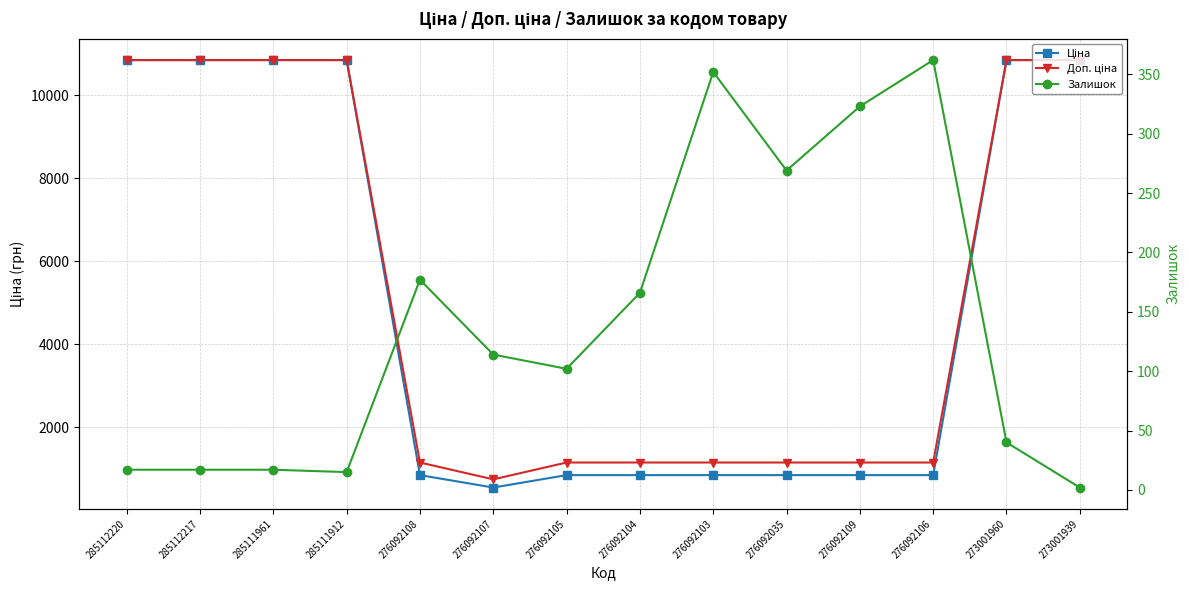

Reading left to right, transcribe all the data shown in this chart.

Ціна: 10840.1	10840.1	10840.1	10840.1	854.0	555.1	854.0	854.0	854.0	854.0	854.0	854.0	10840.1	10840.1
Доп. ціна: 10840.1	10840.1	10840.1	10840.1	1157.3	752.0	1157.3	1157.3	1157.3	1157.3	1157.3	1157.3	10840.1	10840.1
Залишок: 17.0	17.0	17.0	15.0	177.0	114.0	102.0	166.0	352.0	269.0	323.0	362.0	40.0	2.0